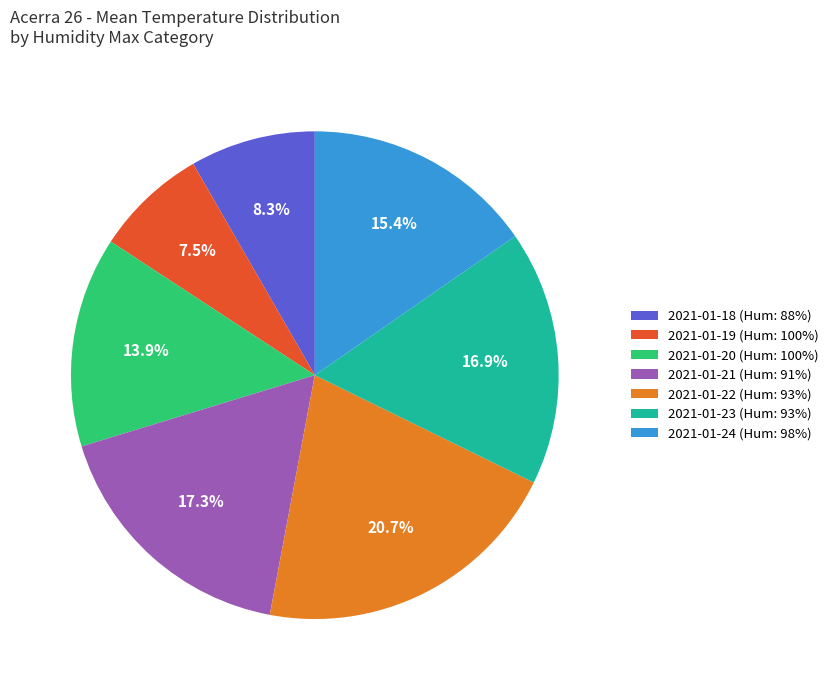

Is the sum of 2021-01-18 (Hum: 88%) and 2021-01-22 (Hum: 93%) greater than half?

No